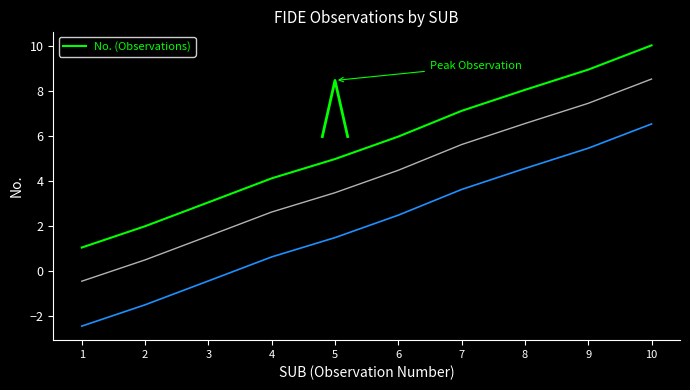

Which has a higher value, 5 or 7?

7